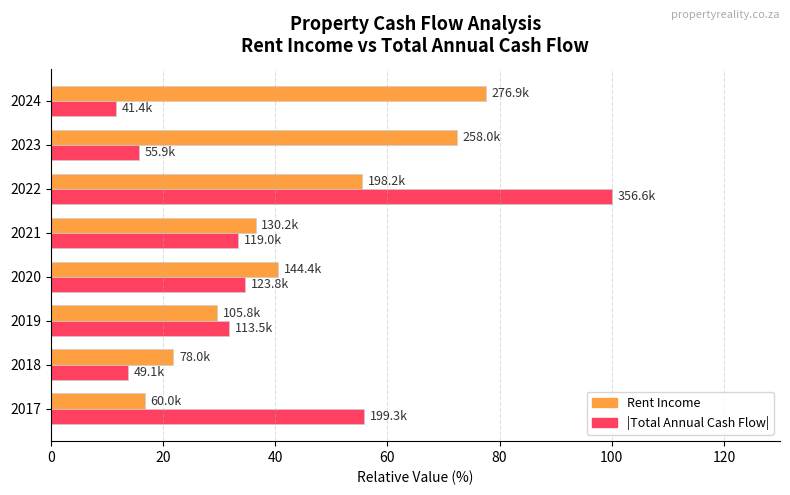

How many categories are shown in the chart?

8